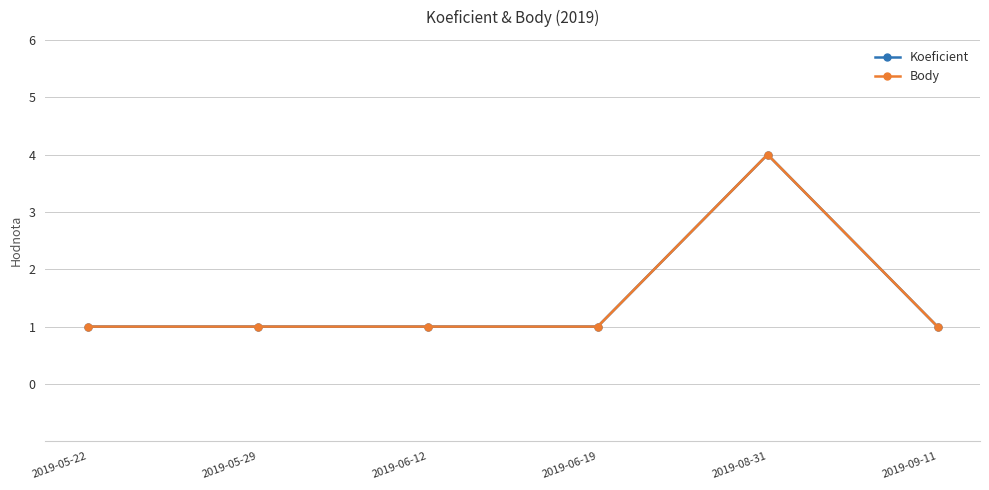

Does the chart have visible grid lines?

Yes